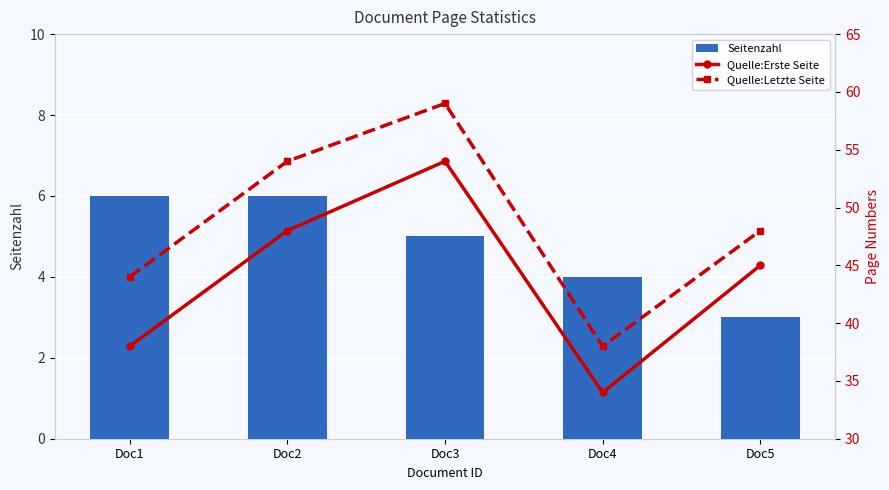

What is the maximum value shown in the chart?

59